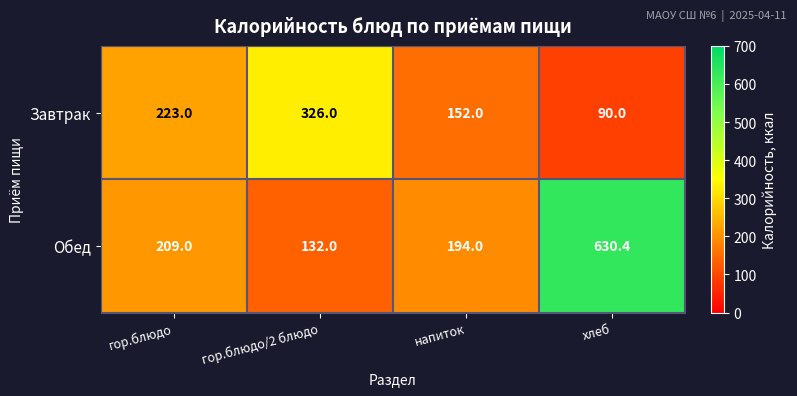

What is the sum of all Завтрак values?

791.0